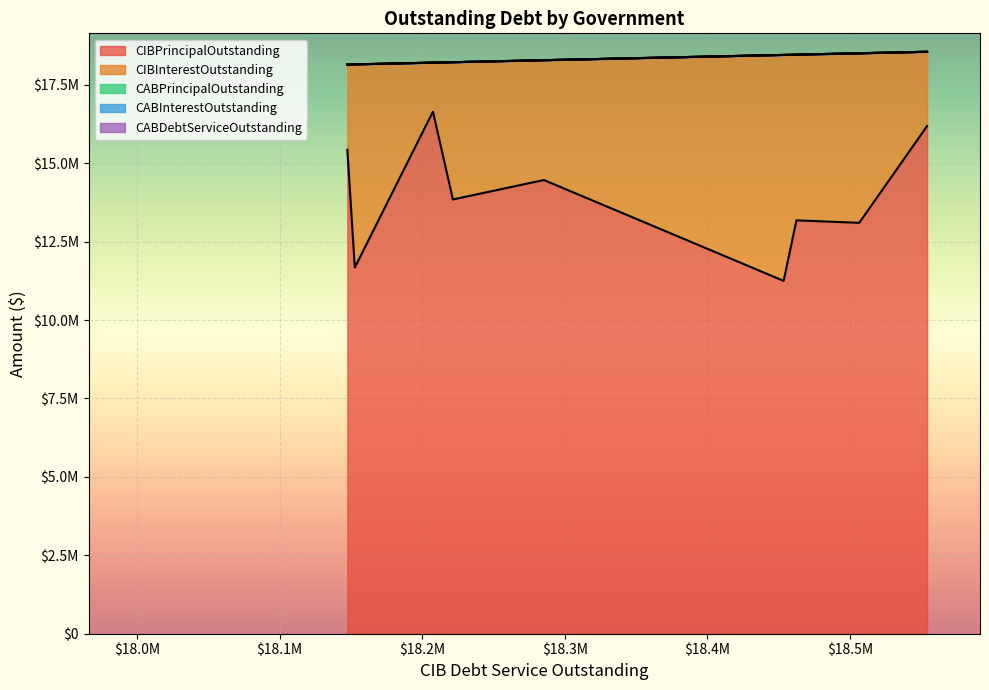

Does the chart display data point markers on the line(s)?

No